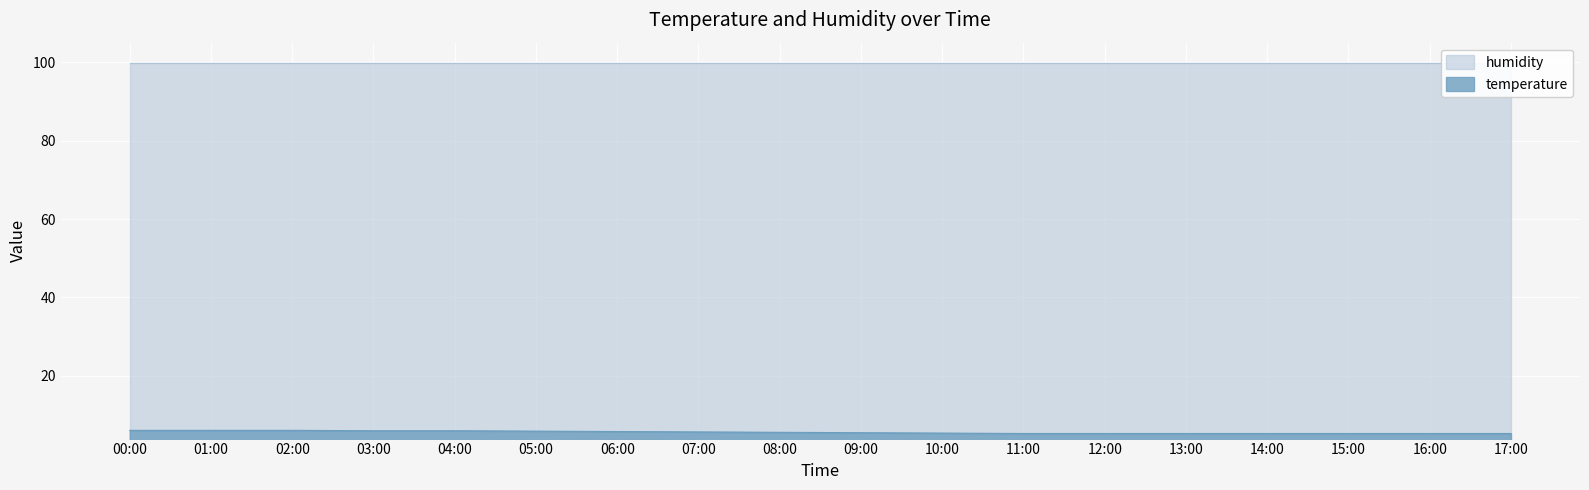

What is the lowest value of the temperature series?

5.3